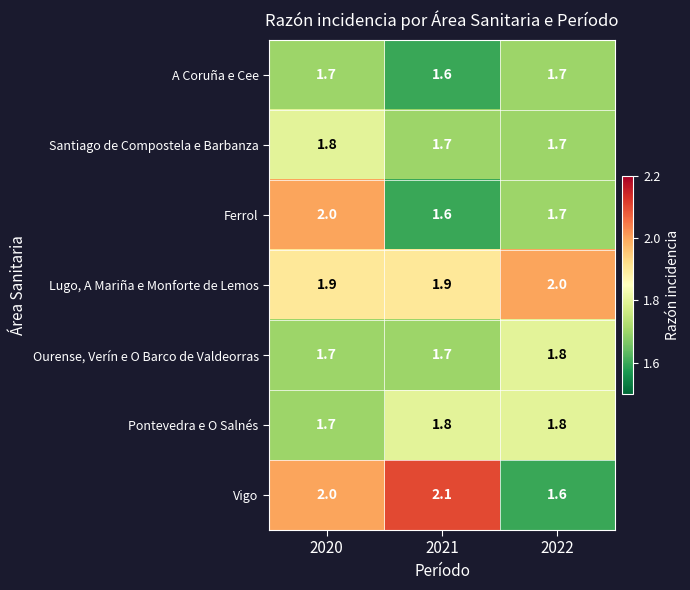

Rank the categories by Vigo value from lowest to highest.

2022, 2020, 2021